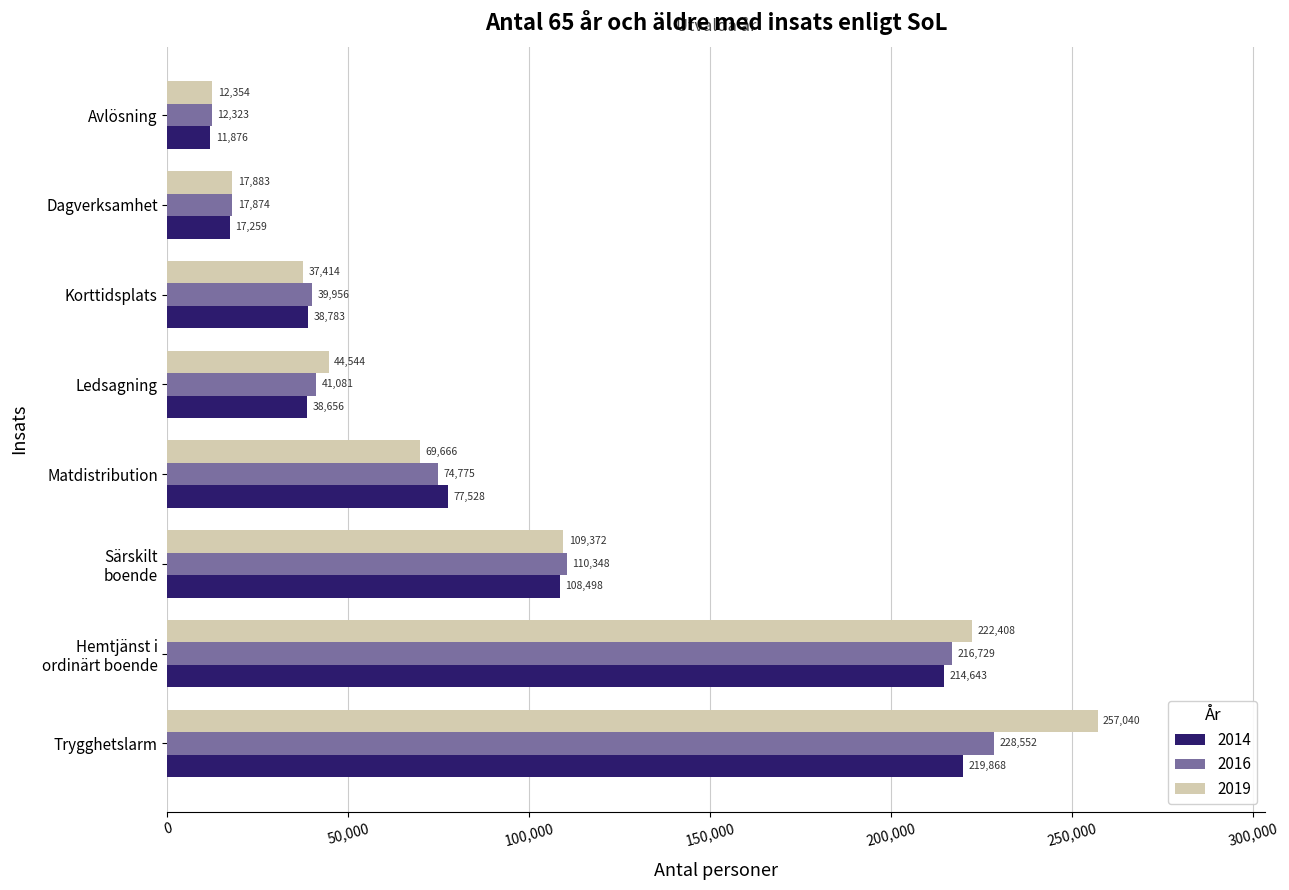

True or false: 2016 has a value of 32259 at Matdistribution.

False